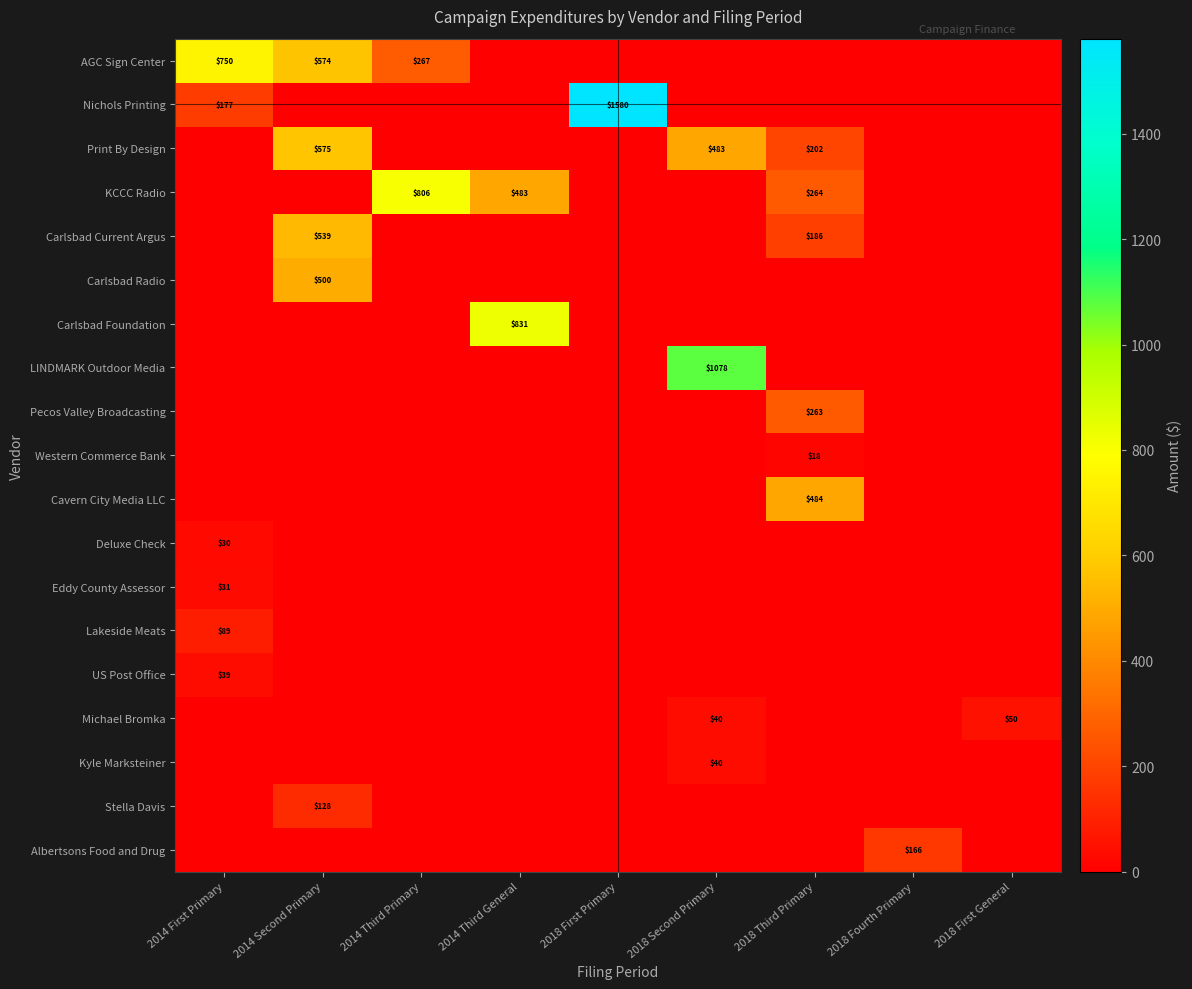

Is it true that Cavern City Media LLC equals 764 at 2018 Third Primary?

False